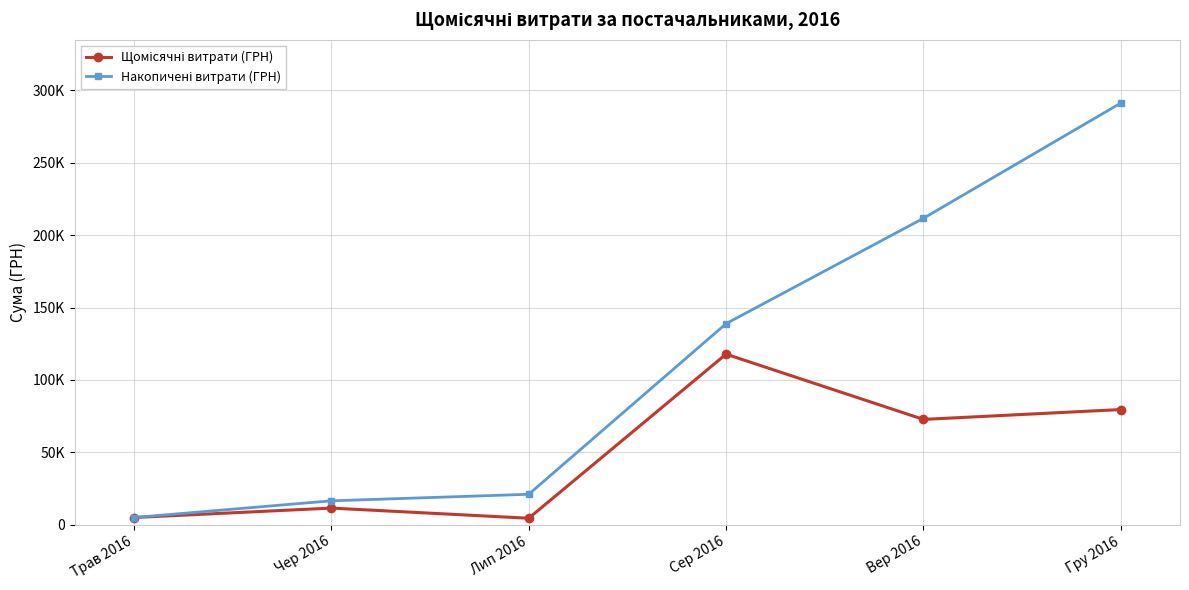

What is the label of the 3rd point from the right?

Сер 2016